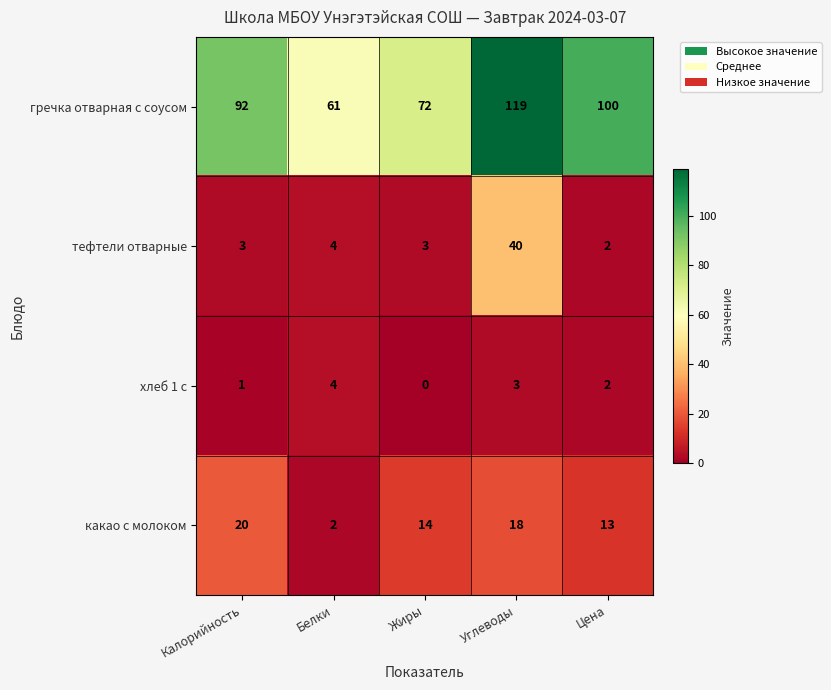

What is the difference between the какао с молоком values at Калорийность and Цена?

7